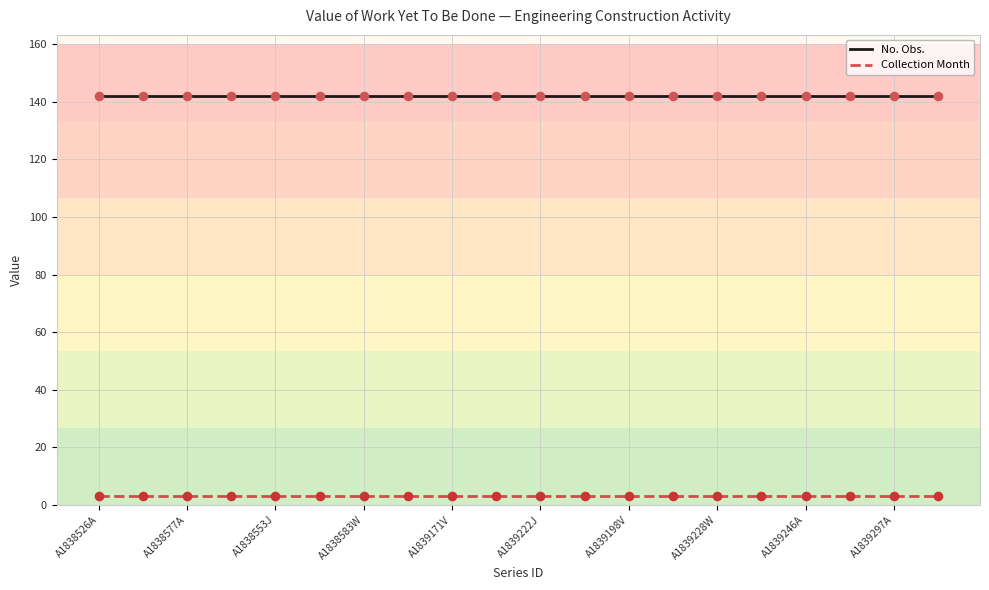

Which series has the largest total across all categories?

No. Obs.